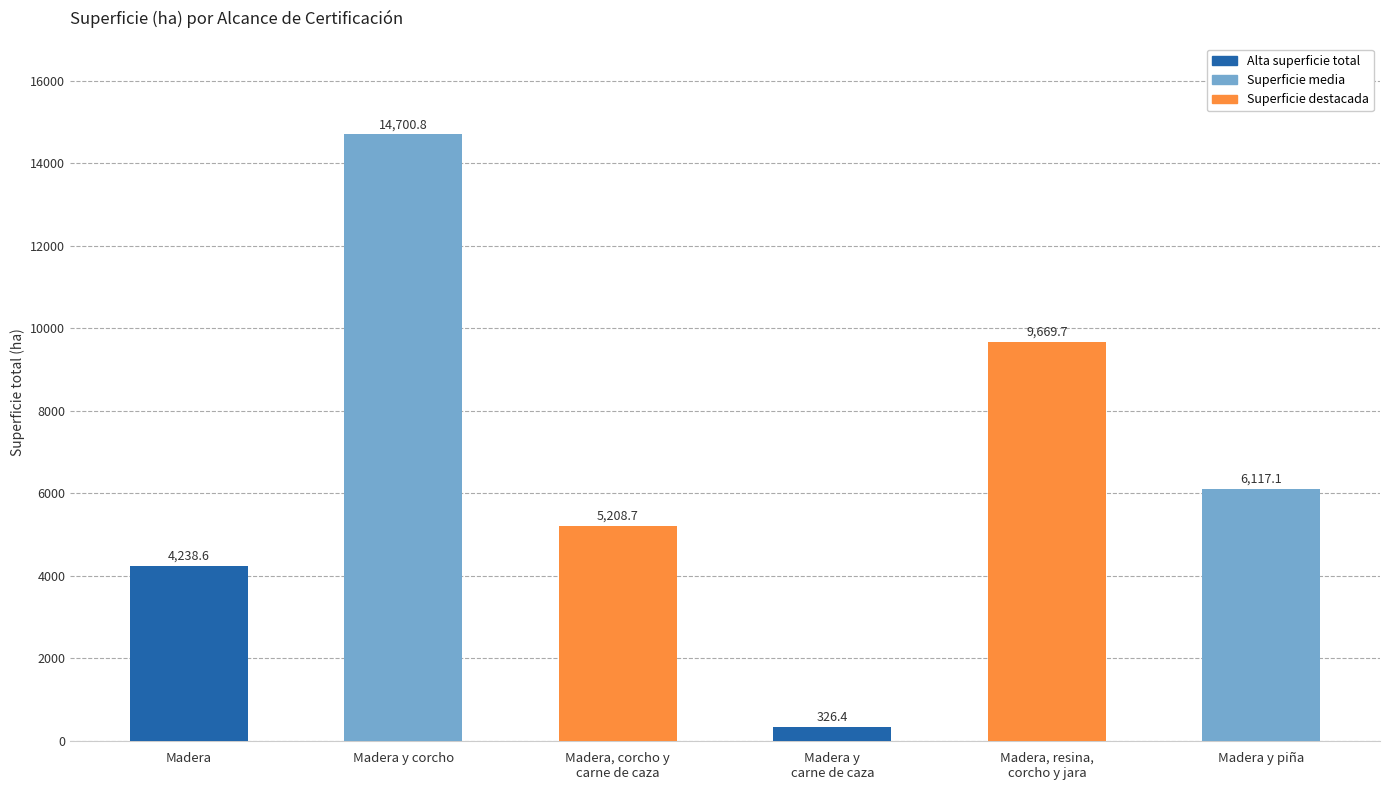

What is the difference between the maximum and minimum values?

14374.4